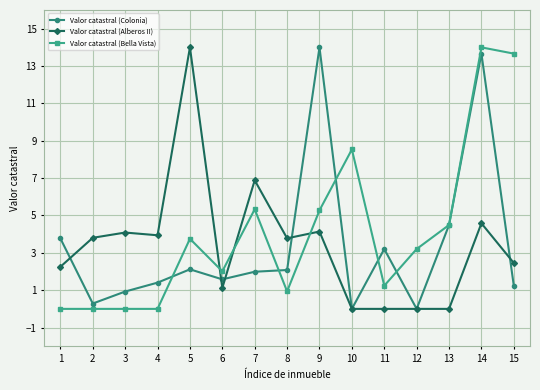

At 7, list the series in order from smallest to largest.

Valor catastral (Colonia), Valor catastral (Bella Vista), Valor catastral (Alberos II)